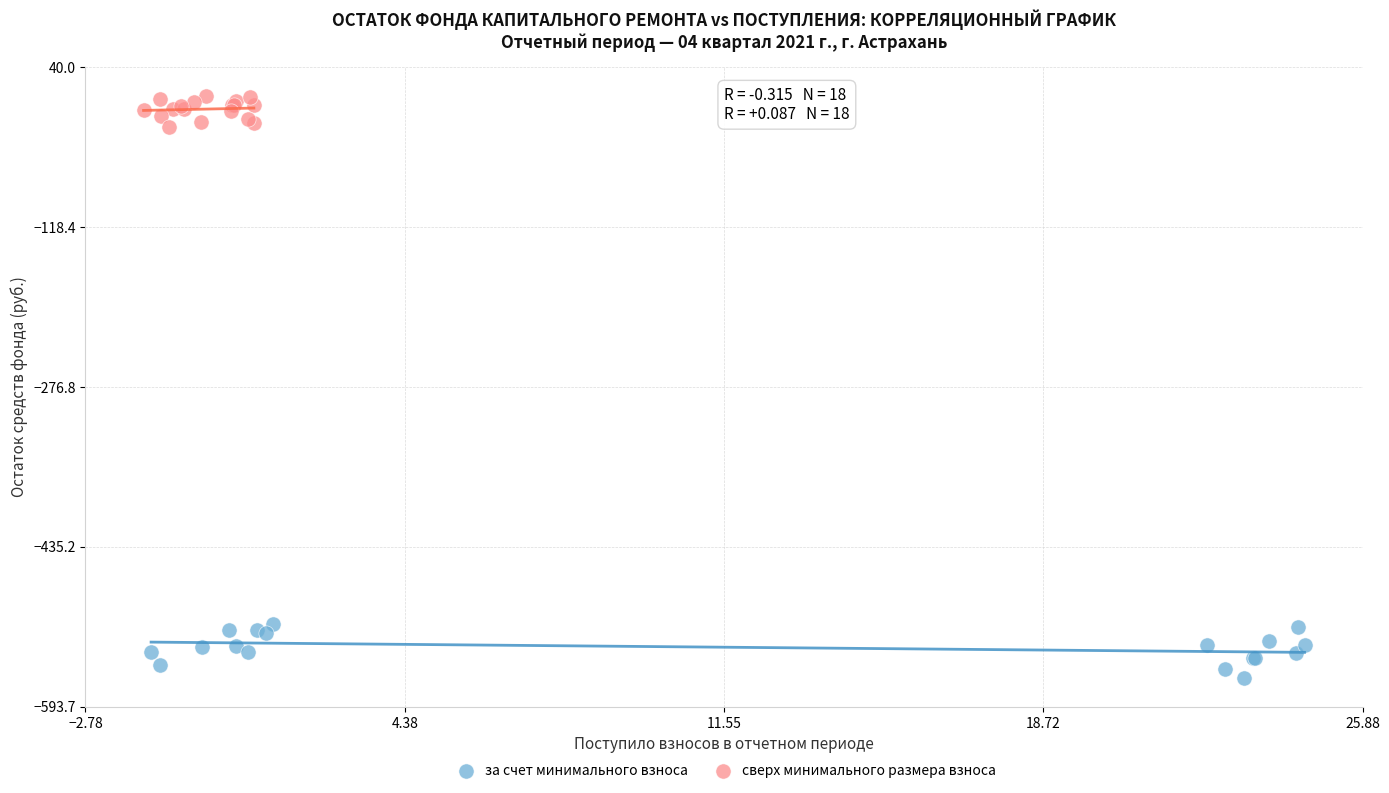

Which series contains the highest Y value?

сверх минимального размера взноса